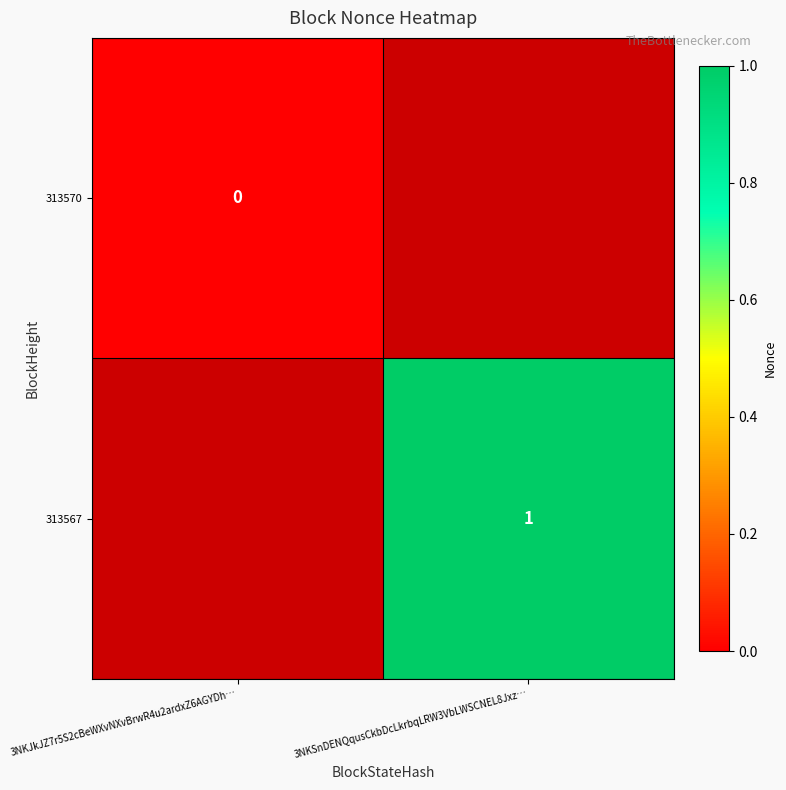

Is the value of 313567 at 3NKSnDENQqusCkbDcLkrbqLRW3VbLWSCNEL8Jxz… greater than the value of 313570 at 3NKJkJZ7r5S2cBeWXvNXvBrwR4u2ardxZ6AGYDh…?

Yes